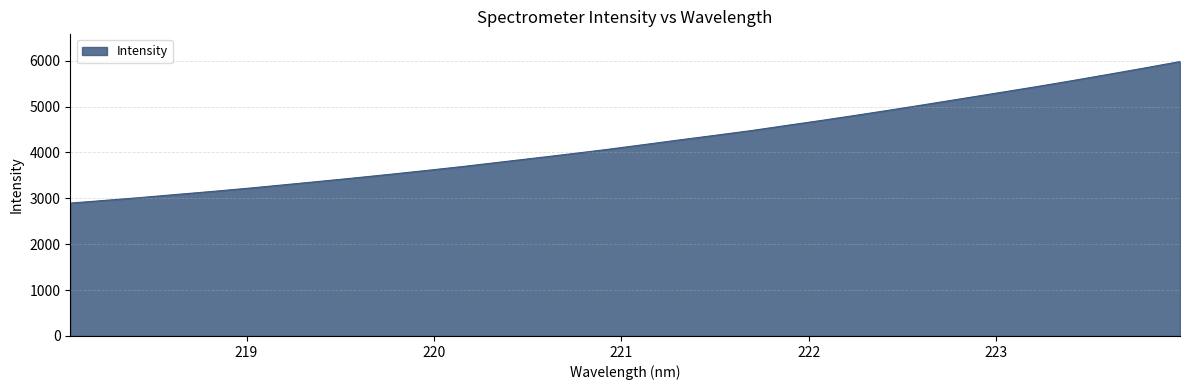

What is the minimum value shown in the chart?

2896.0